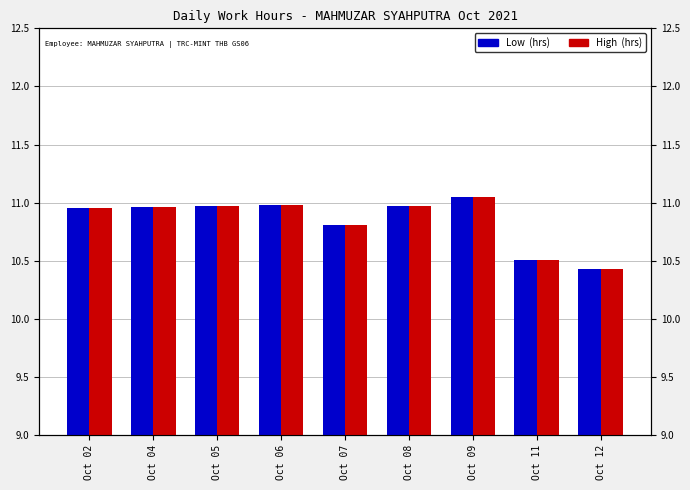

What is the value of the High  (hrs) bar at the 9th from the left?

10.4